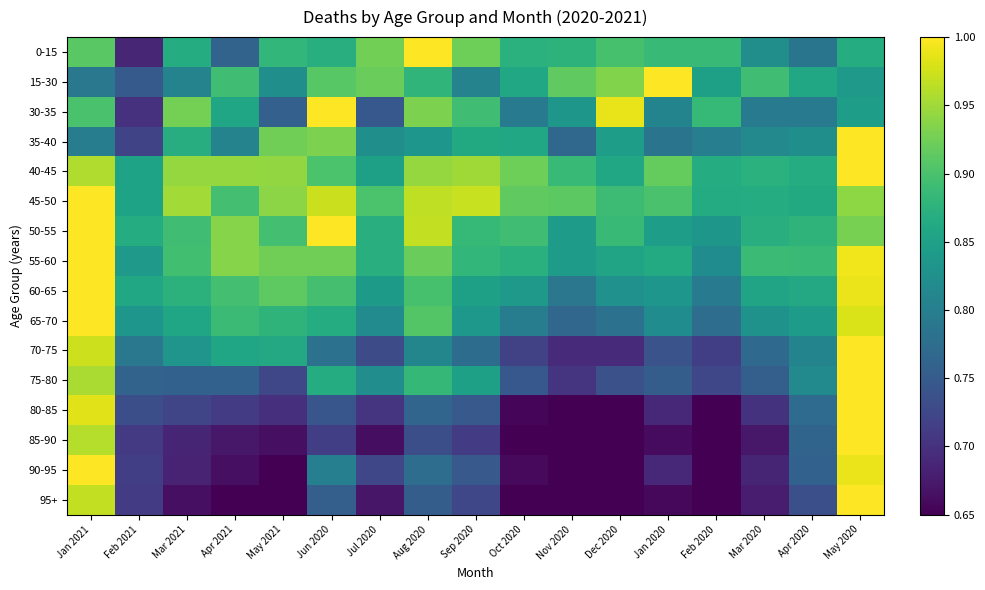

What is the maximum value shown in the chart?

1.0